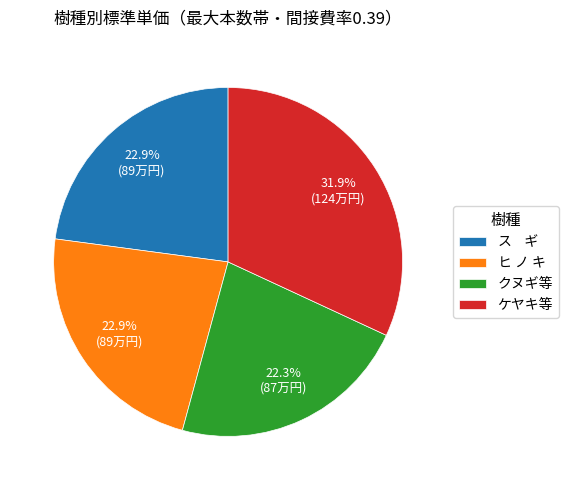

Does ヒ ノ キ represent more than half of the total?

No